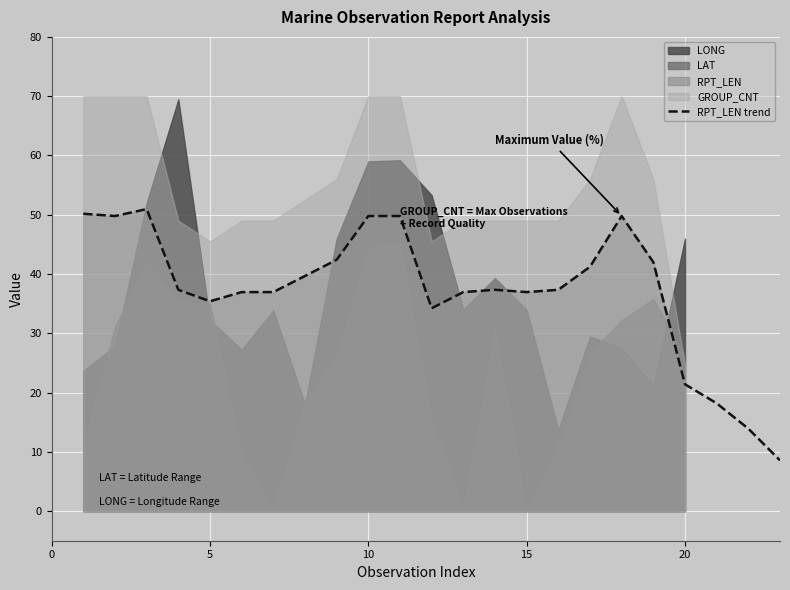

What is the minimum value for RPT_LEN trend?

8.6